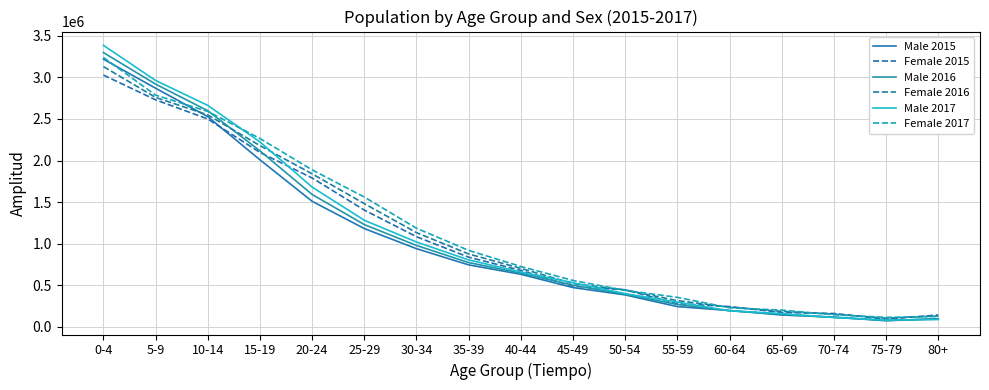

True or false: Female 2017 has a value of 437000 at 50-54.

True